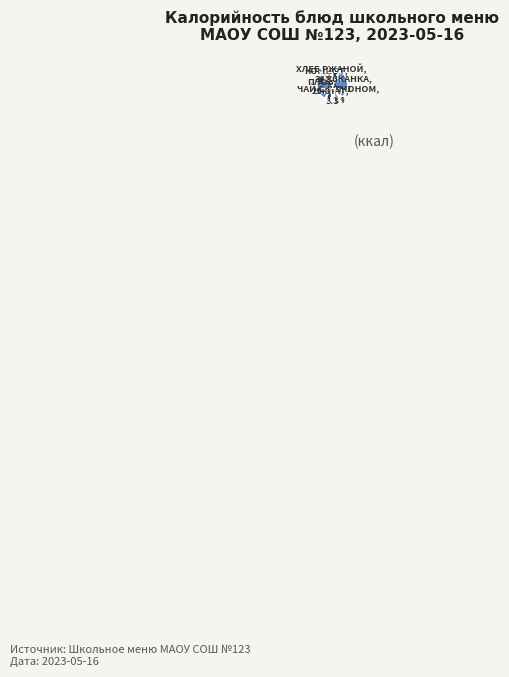

Count the number of slices in the pie.

10